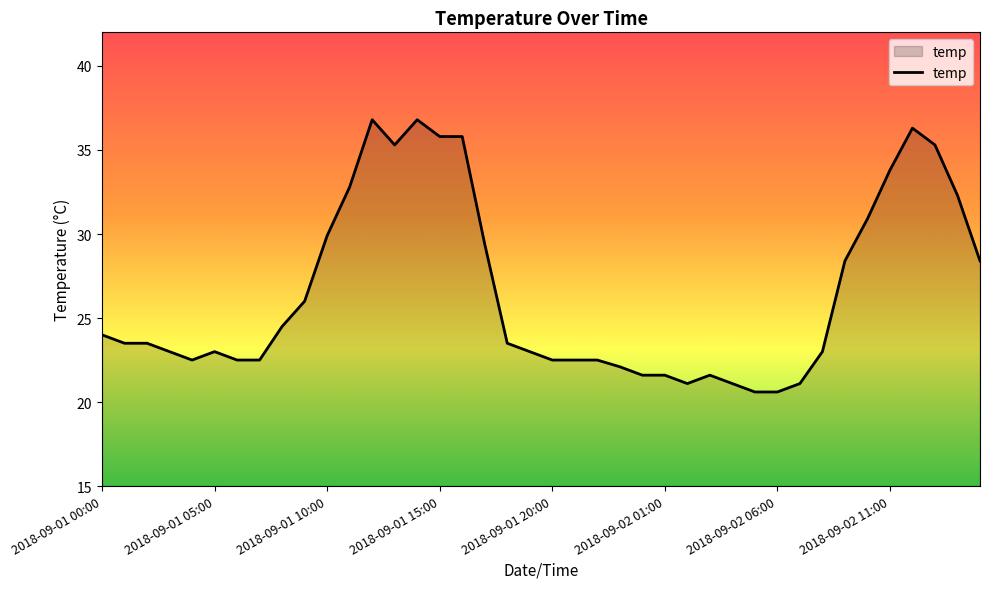

What is the greatest value displayed?

36.8